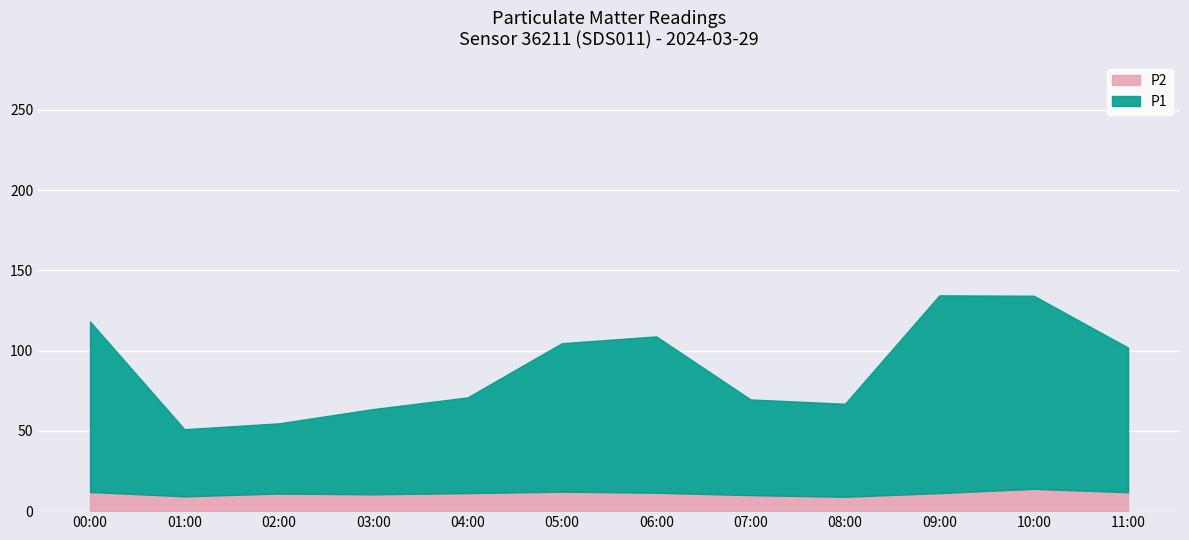

What is the value of the P2 point at the 12th from the left?

10.0